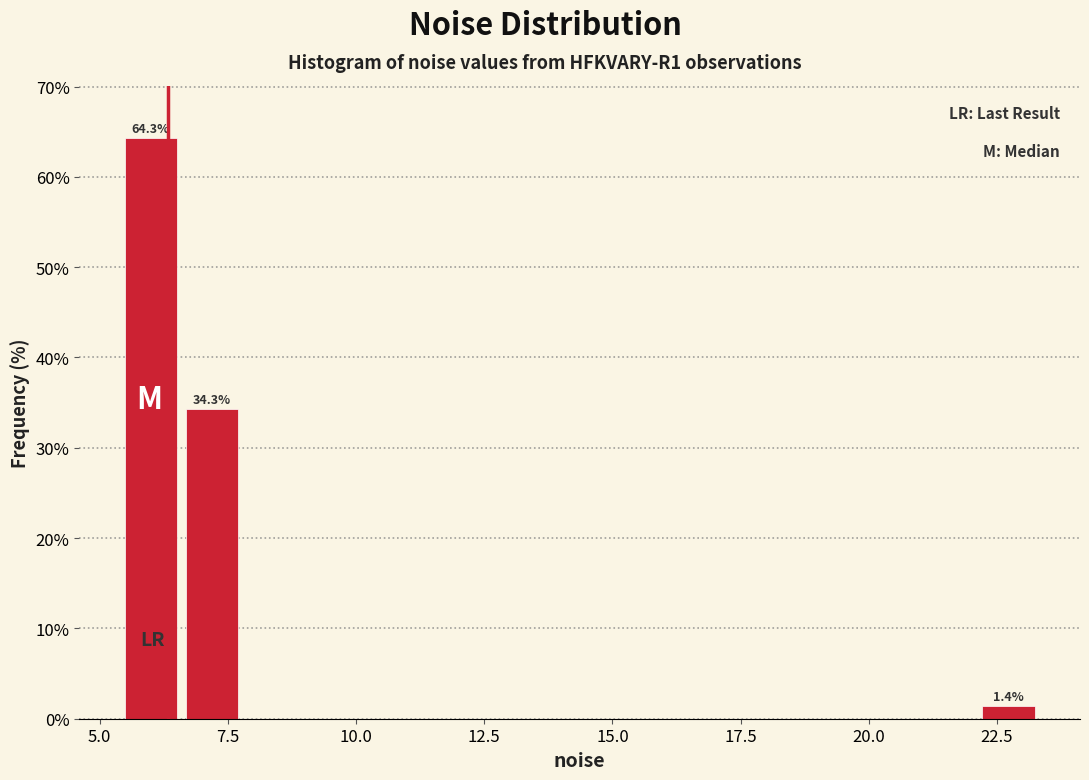

Read against the x-axis, roughly where is the centre of the tallest bar?

6.0